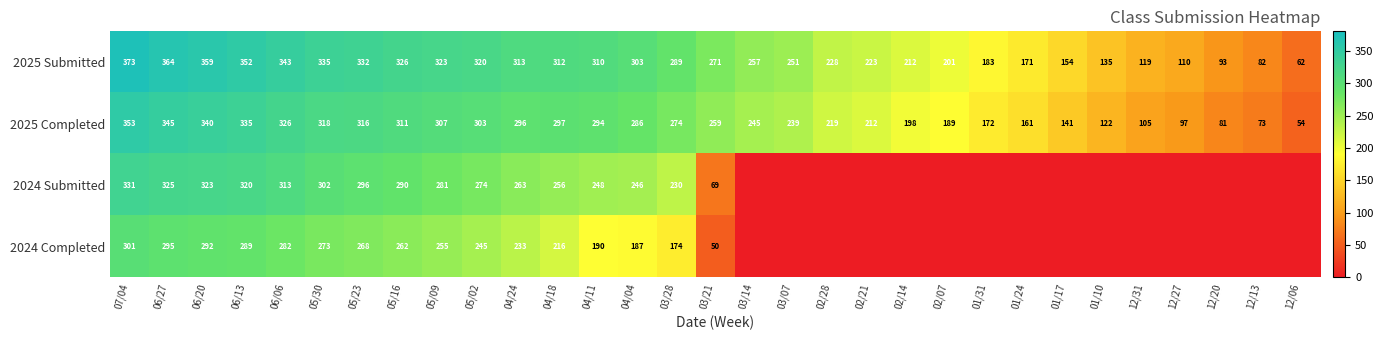

What is the sum of all 2025 Submitted values?

7706